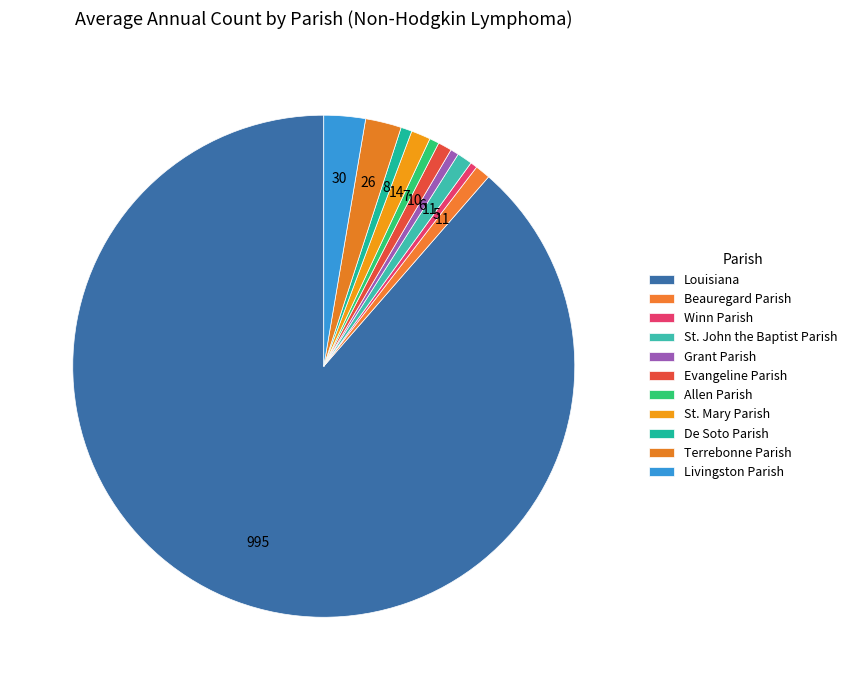

Which category accounts for the majority?

Louisiana